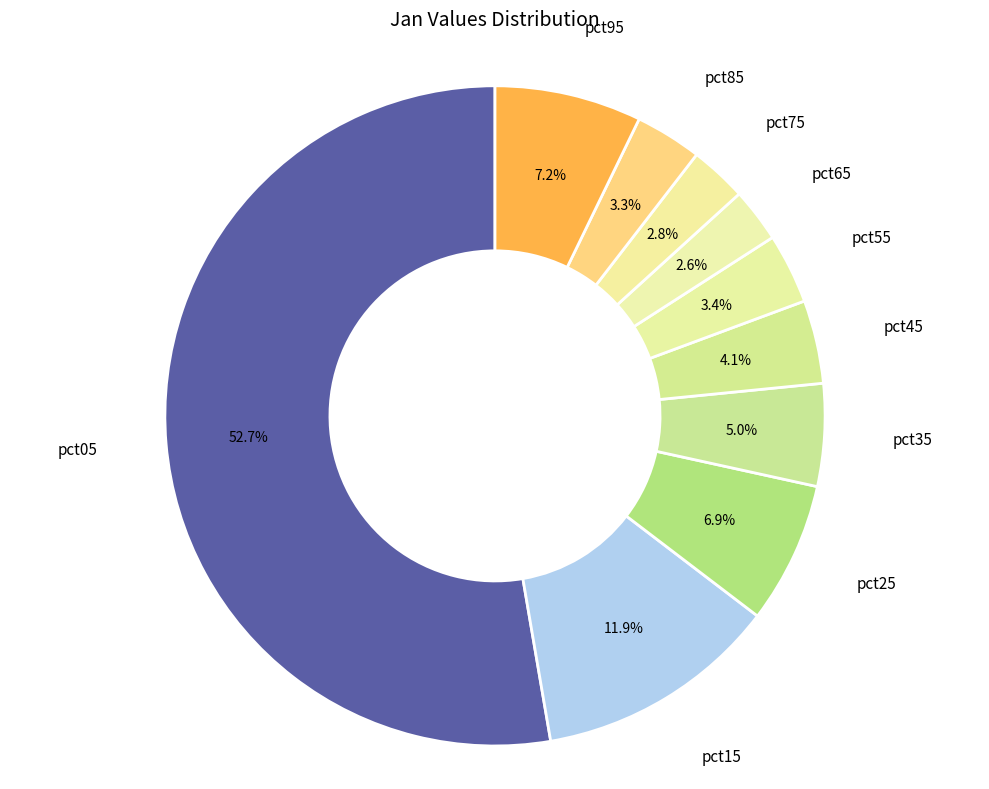

How many slices are in this pie chart?

10